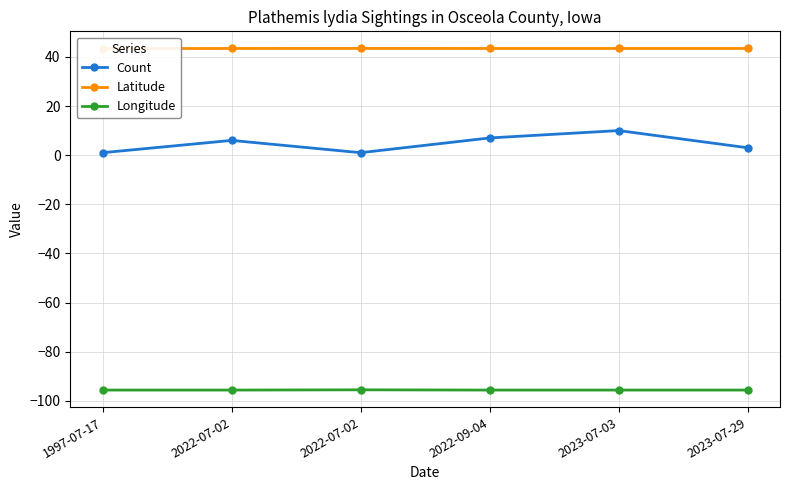

At how many categories does at least one series exceed -21?

6